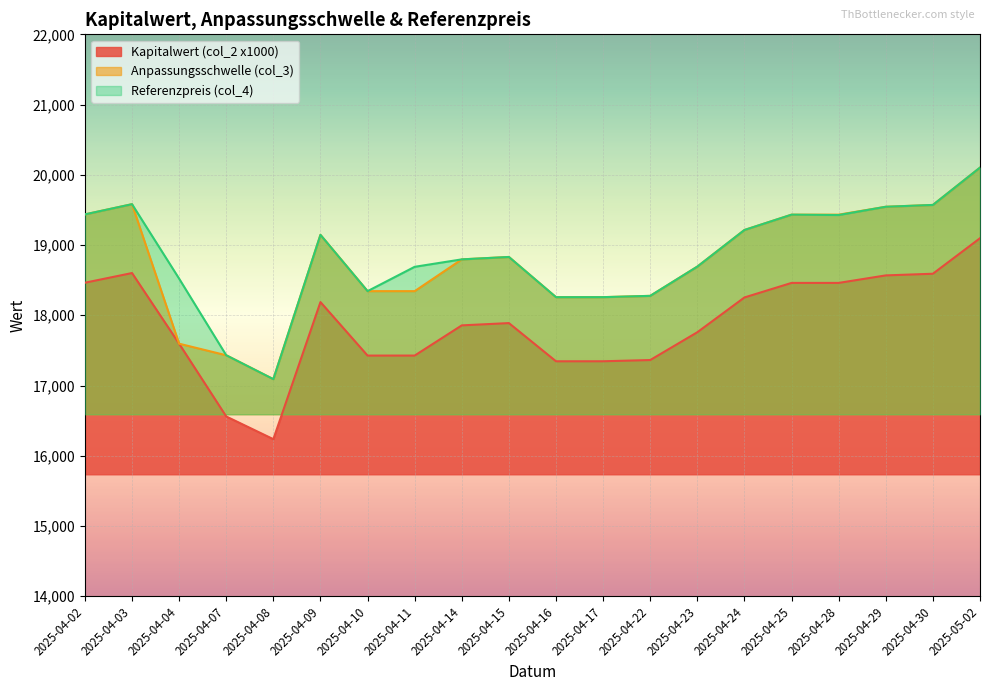

At which category is the sum across all series the highest?

2025-05-02